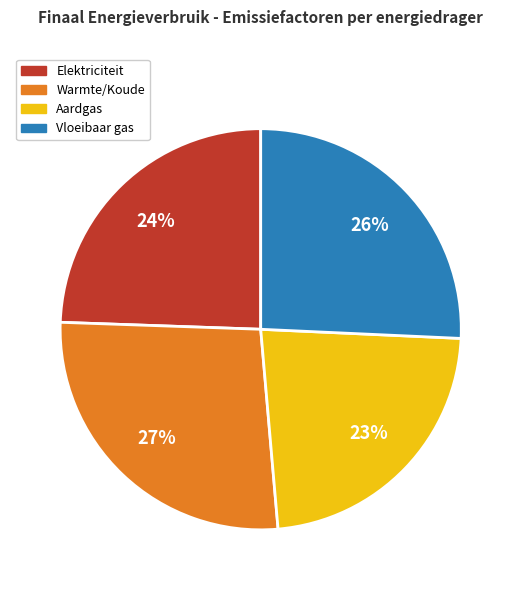

Which category has the smallest portion of the pie?

Aardgas